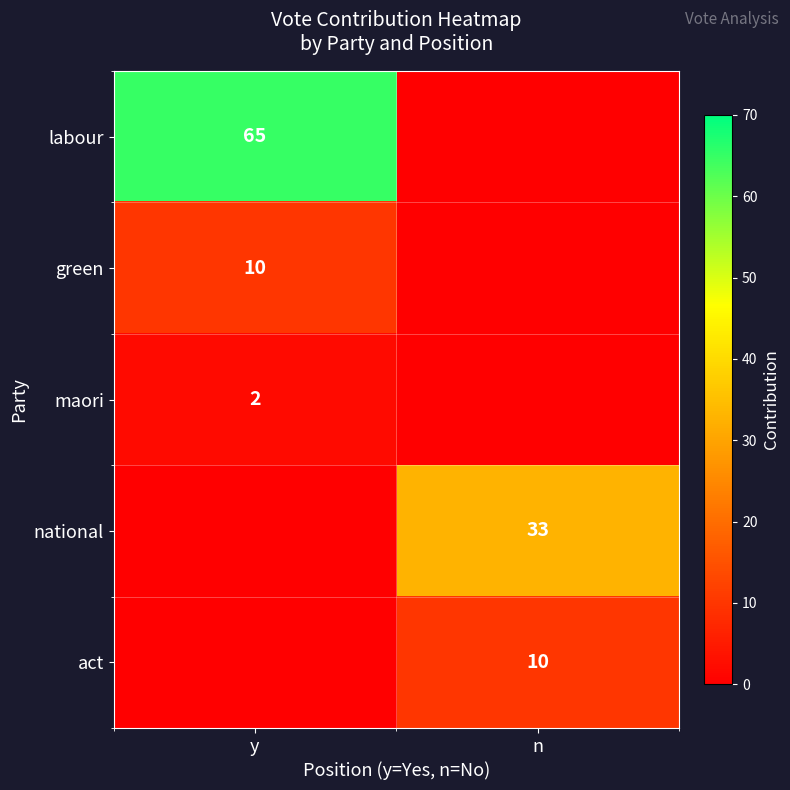

Is it true that green equals 16 at y?

False